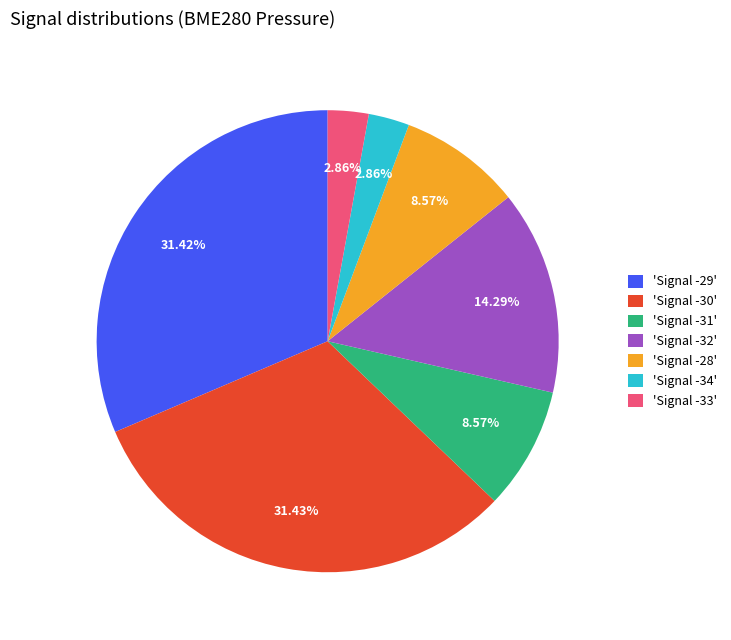

Between 'Signal -30' and 'Signal -31', which is larger?

'Signal -30'